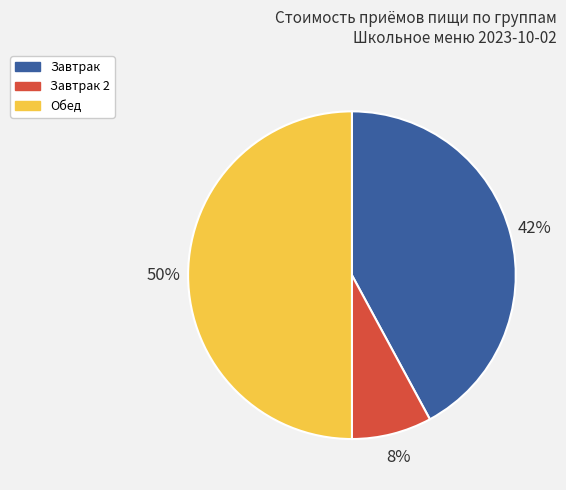

To the nearest percent, what percentage of the pie is Обед?

50%